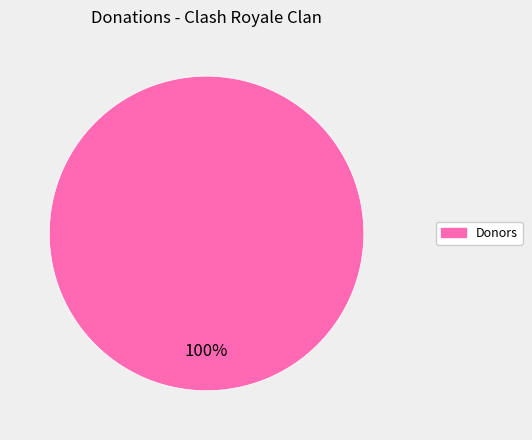

The Donors slice represents 100% of the pie. True or false?

True